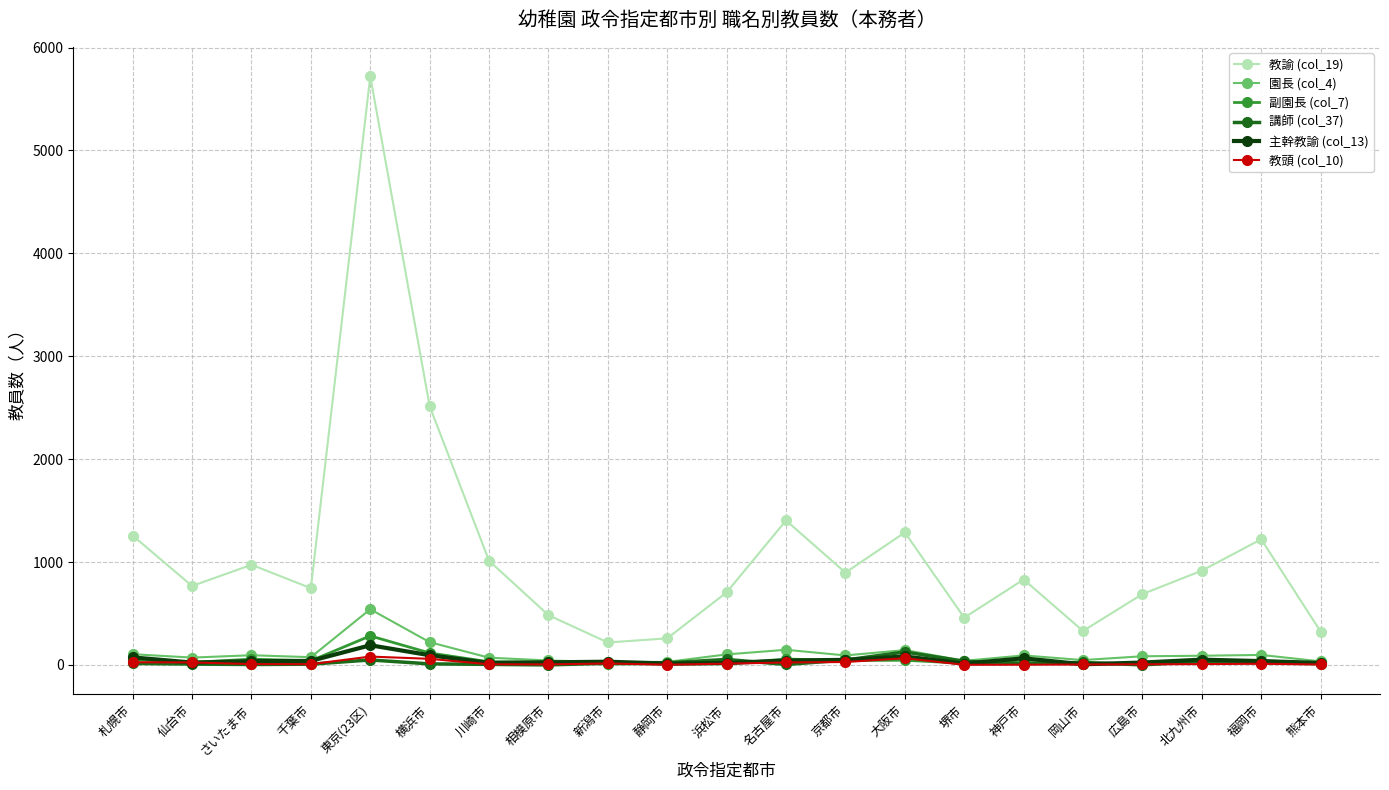

What is the difference between the maximum and minimum values in the 園長 (col_4) series?

513